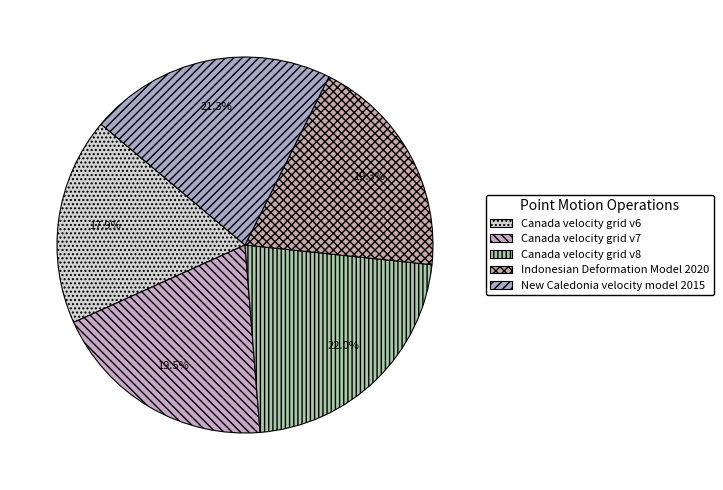

The Indonesian Deformation Model 2020 slice represents 6% of the pie. True or false?

False